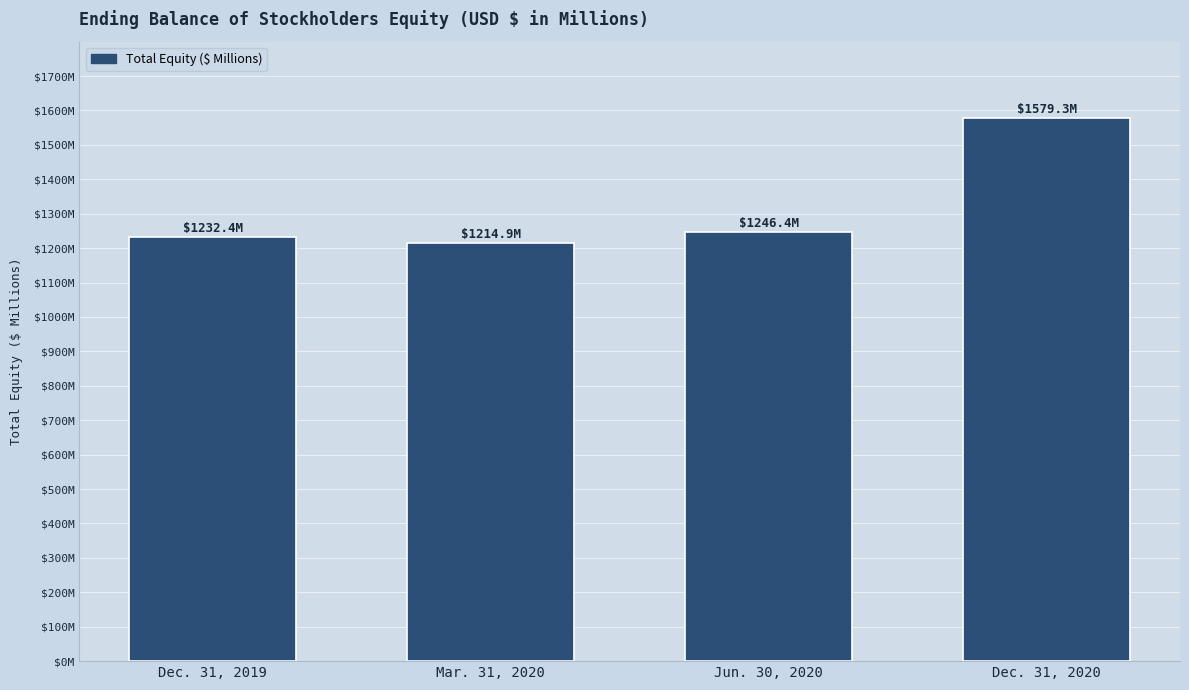

Does the chart contain any negative values?

No